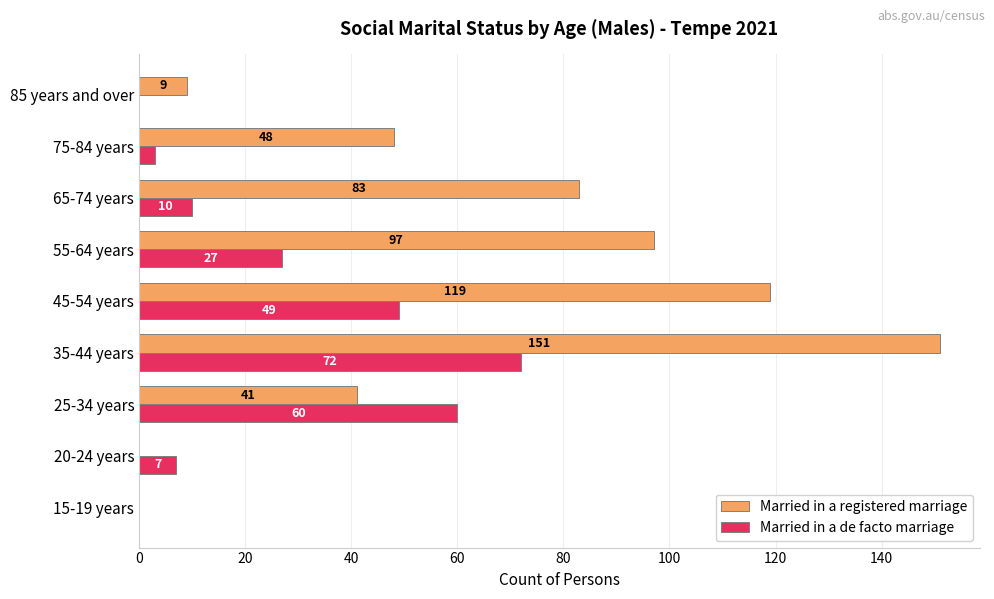

At which category is the sum across all series the highest?

35-44 years